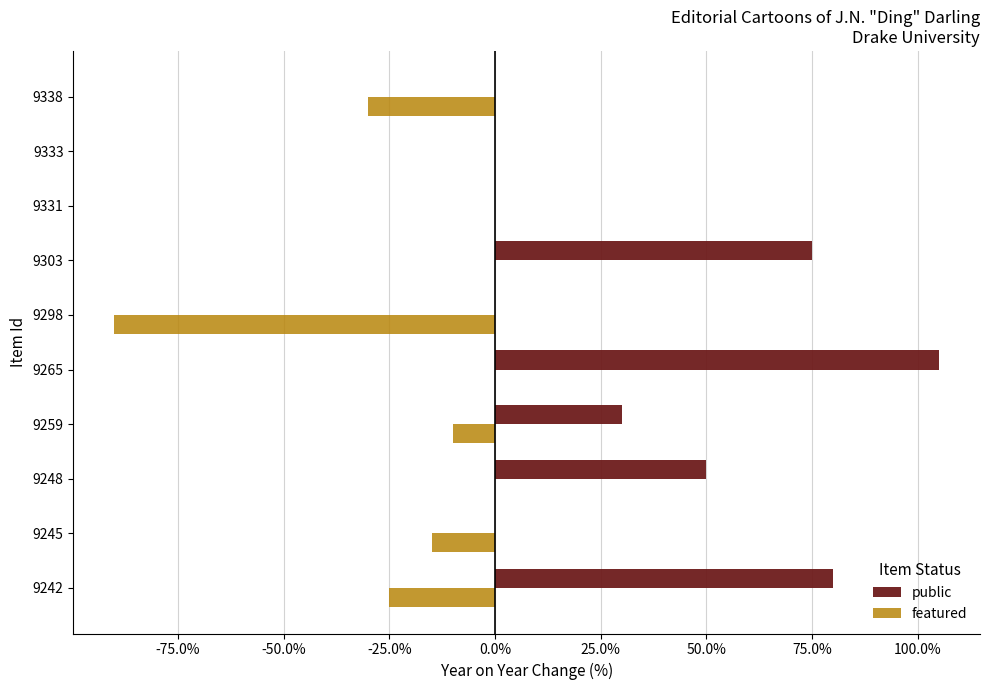

List the series in order of their peak value, highest first.

public, featured